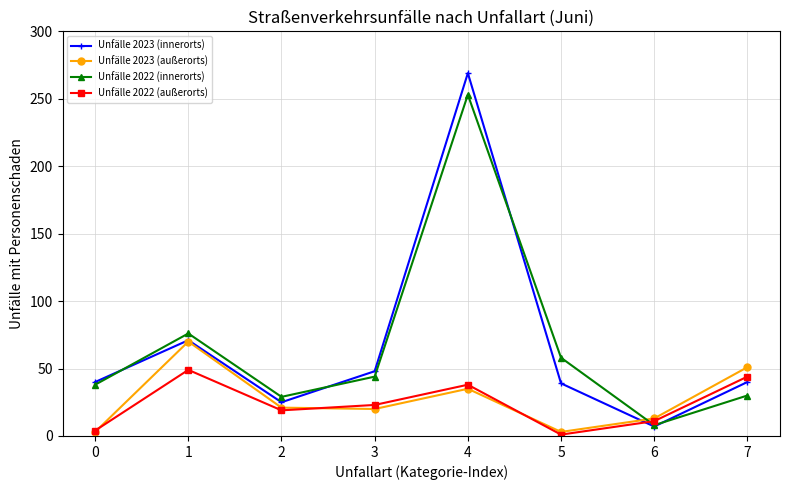

Between 2 and 5, which series saw the biggest shift?

Unfälle 2022 (innerorts)